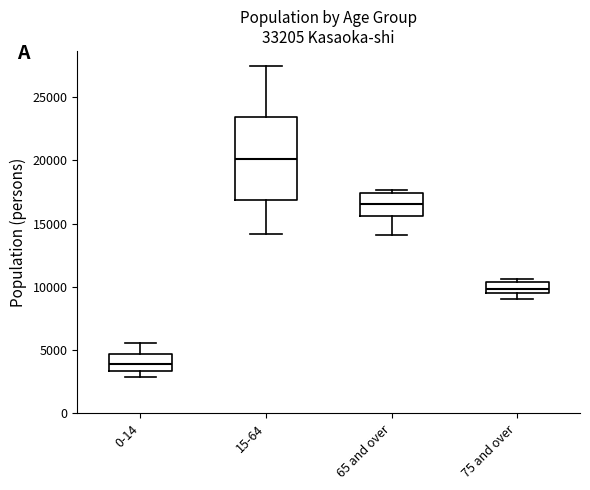

Which box has the highest median line?

15-64